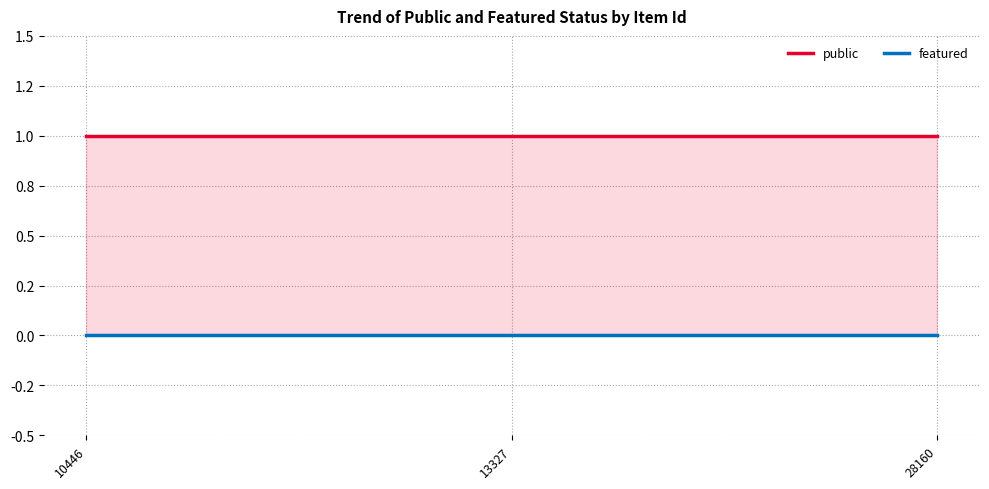

At how many categories does at least one series exceed 0?

3